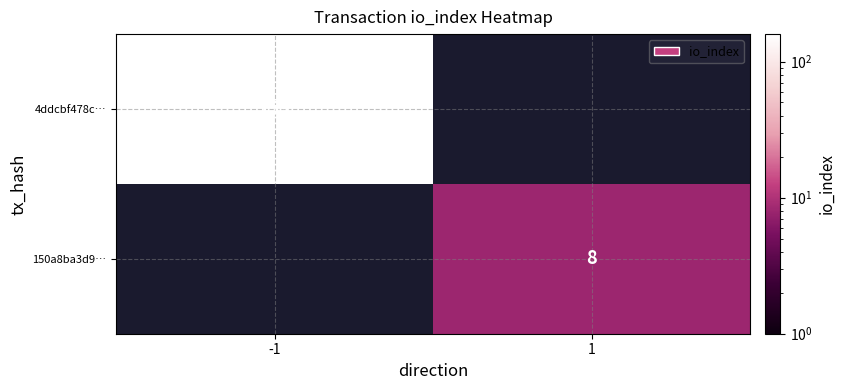

True or false: 4ddcbf478c… has a value of 159 at -1.

True